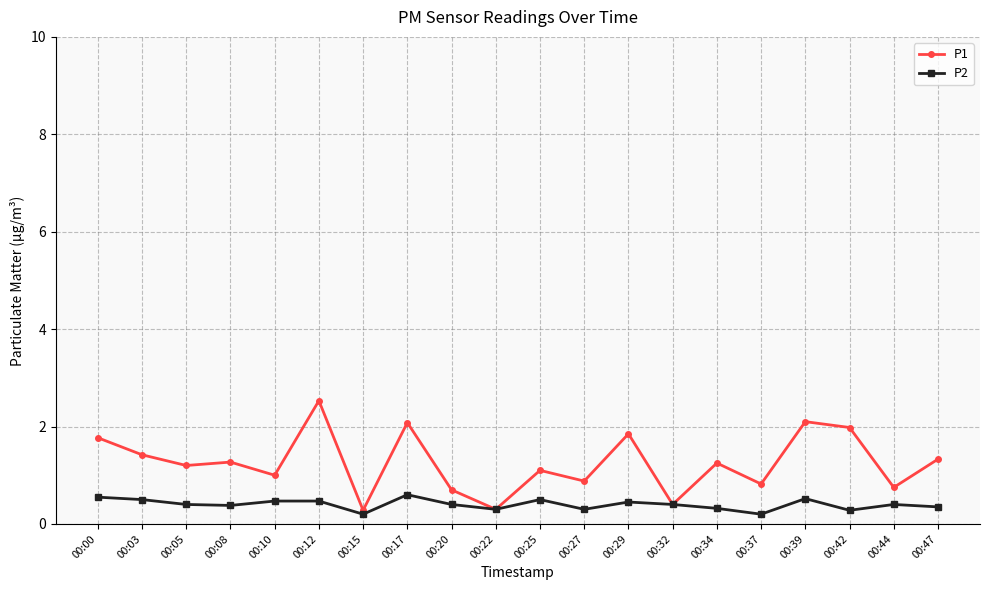

List the series in order of their overall mean, highest first.

P1, P2